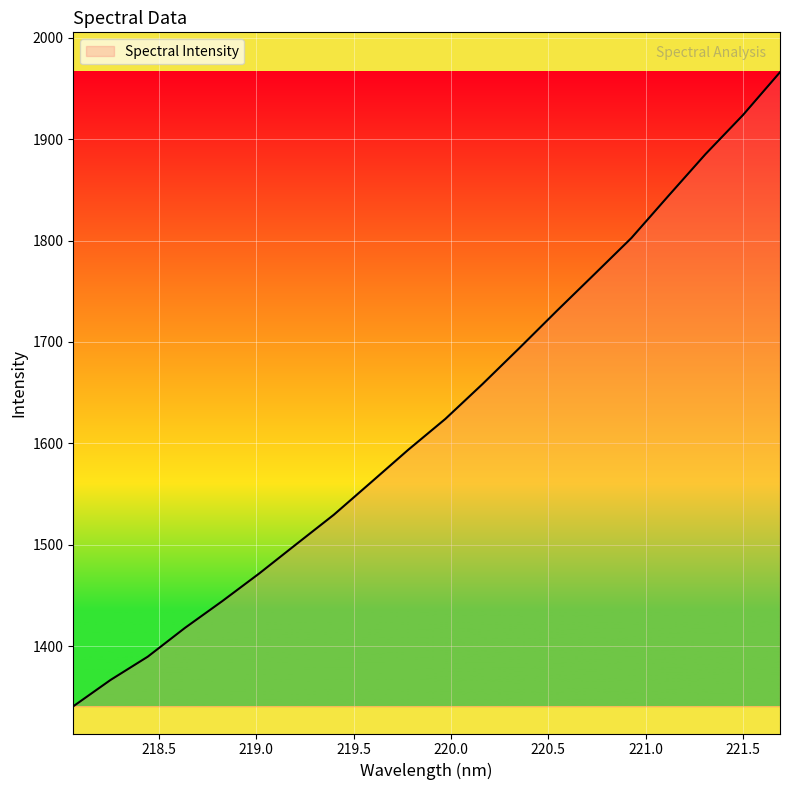

What is the minimum value shown in the chart?

1340.9